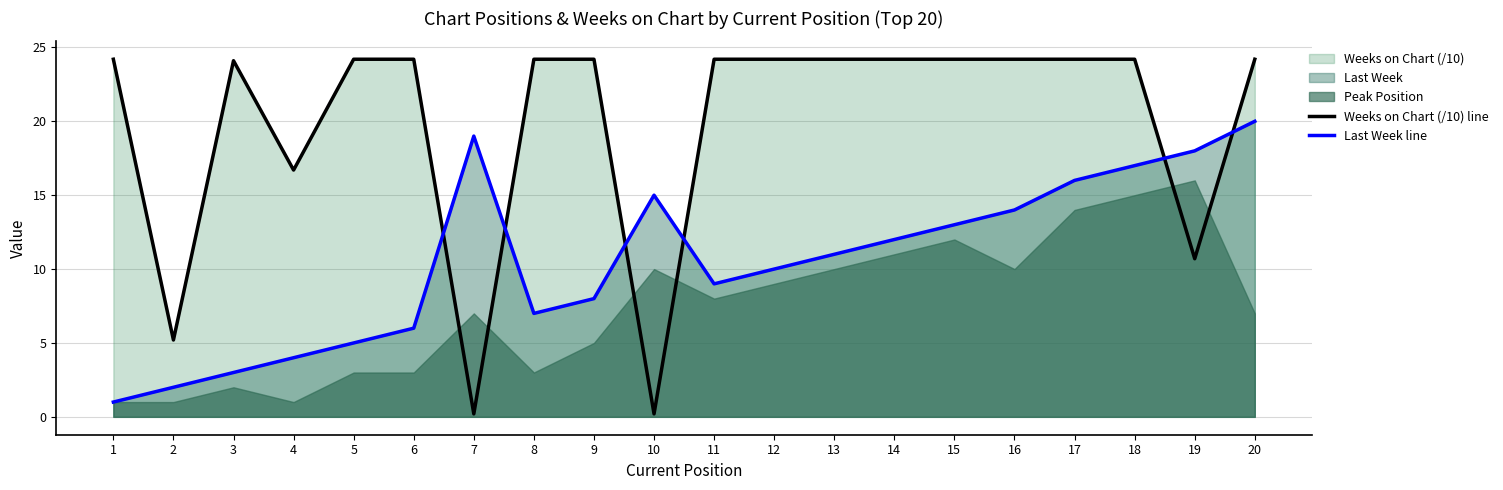

What is the highest value of the Last Week line series?

20.0